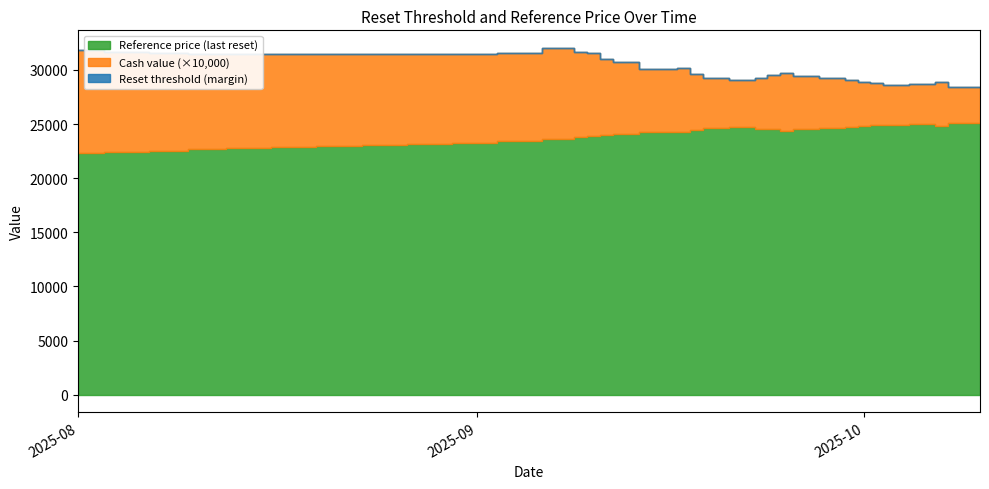

What position from the right is 2025-10-08?

3